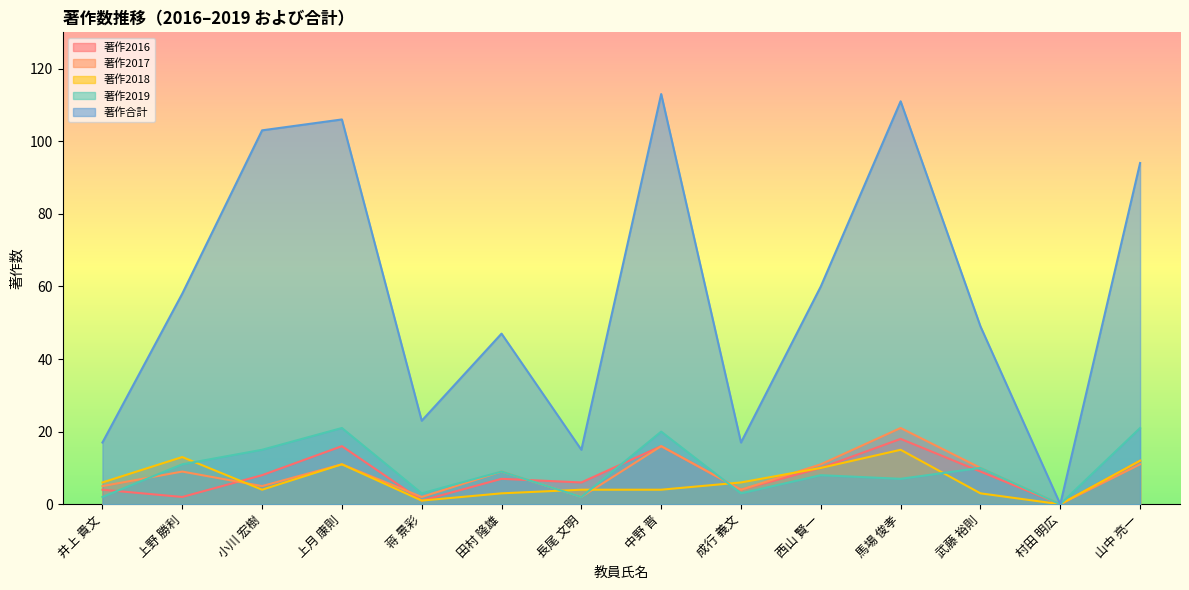

What is the sum of the 著作2016 values at 成行 義文 and 井上 貴文?

8